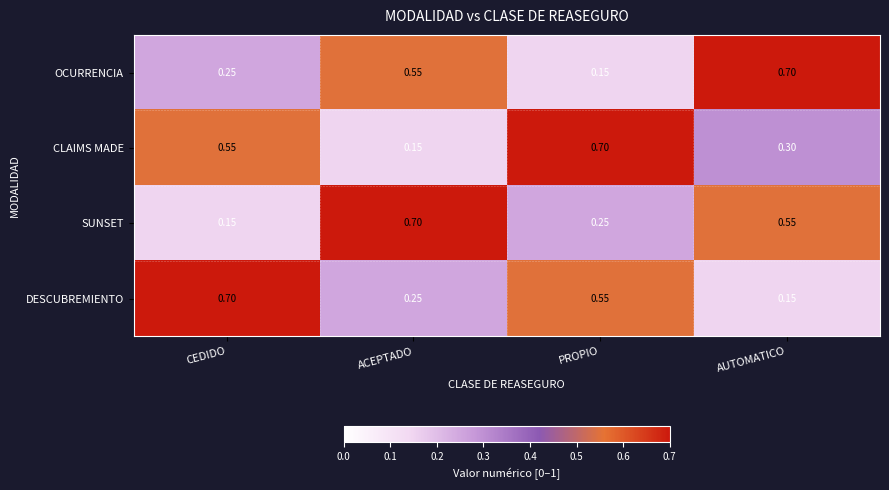

How many data points does each series have?

4